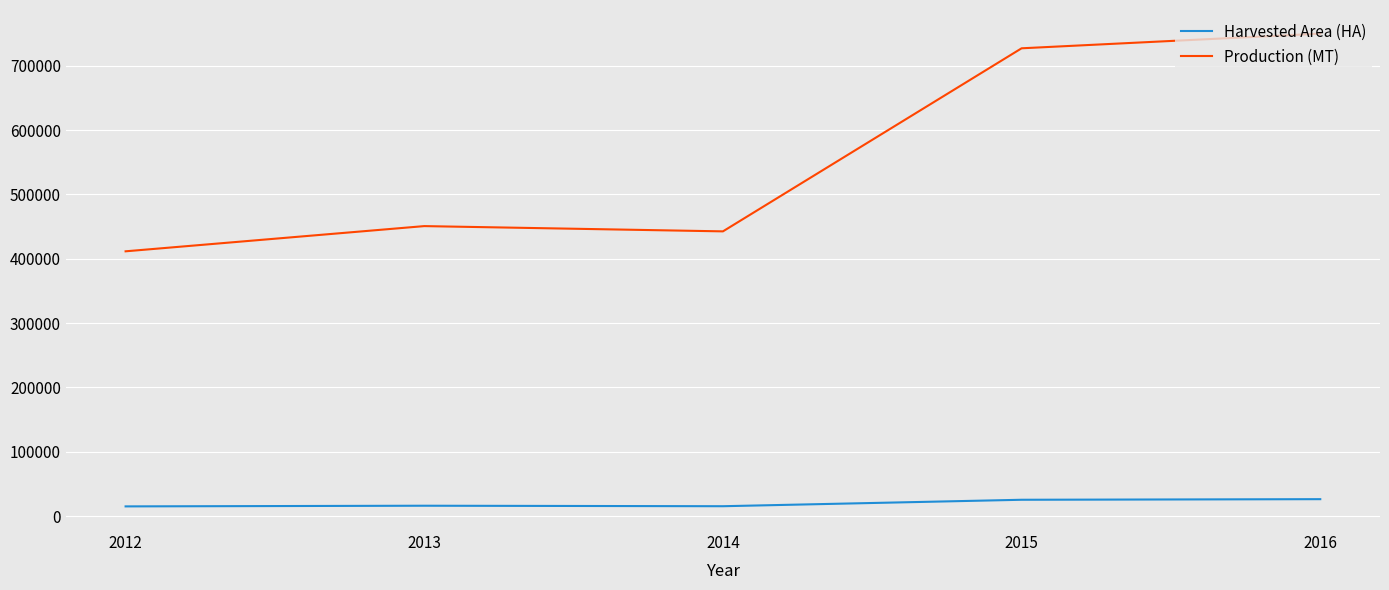

Is it true that Production (MT) equals 244508 at 2013?

False